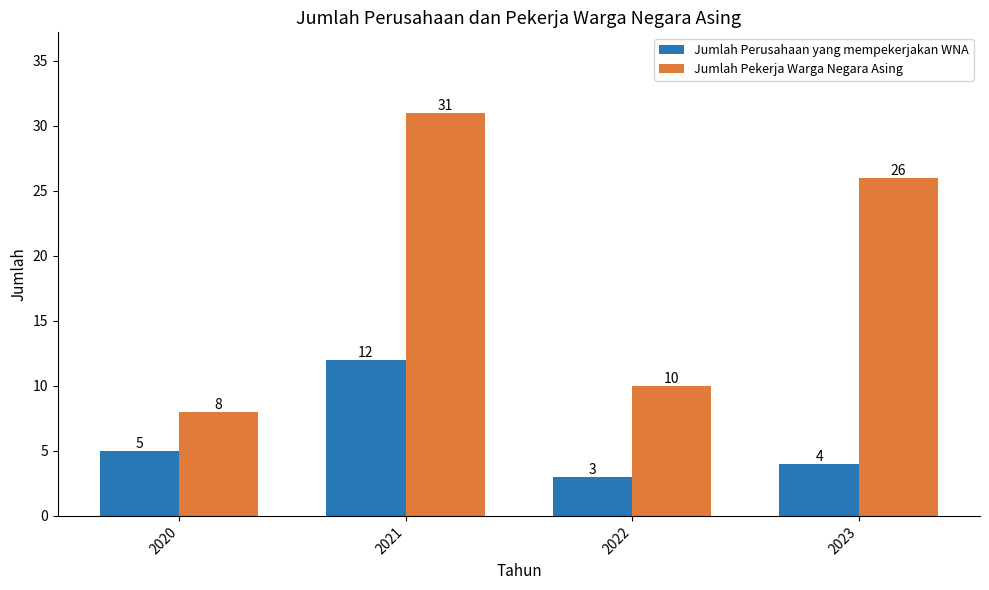

How many bars are there in each group?

2